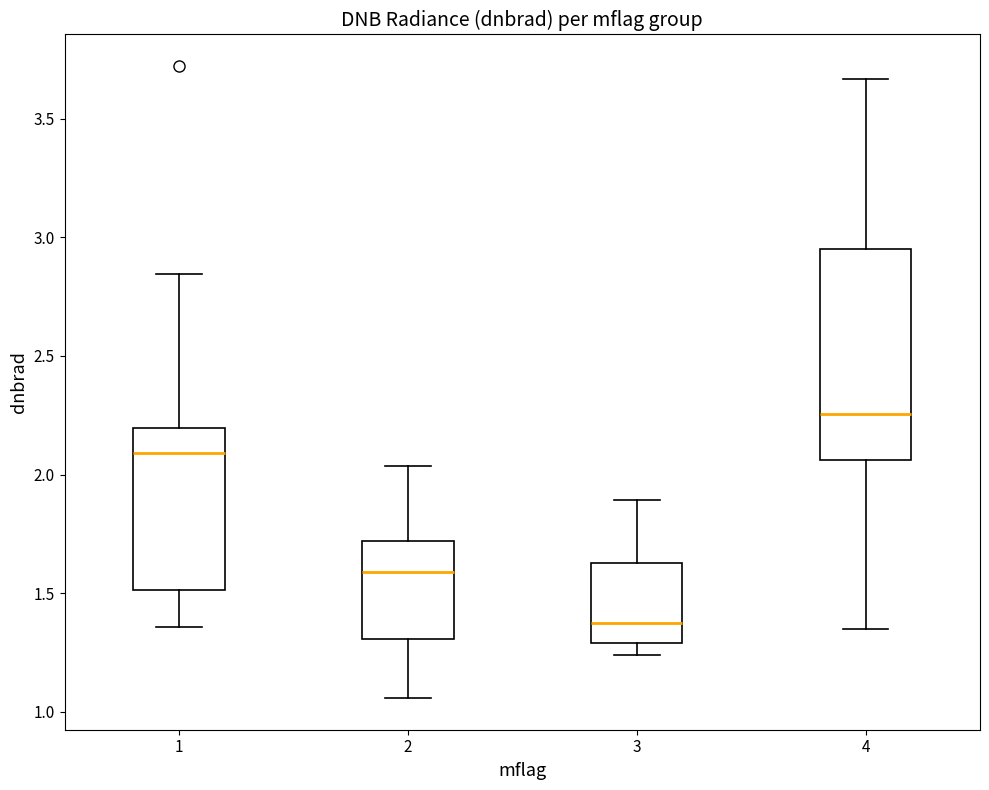

Where is the lower edge of the box at x = 2 on the y-axis? The values are not printed on the chart, so give them approximately, as read against the axis.

1.30